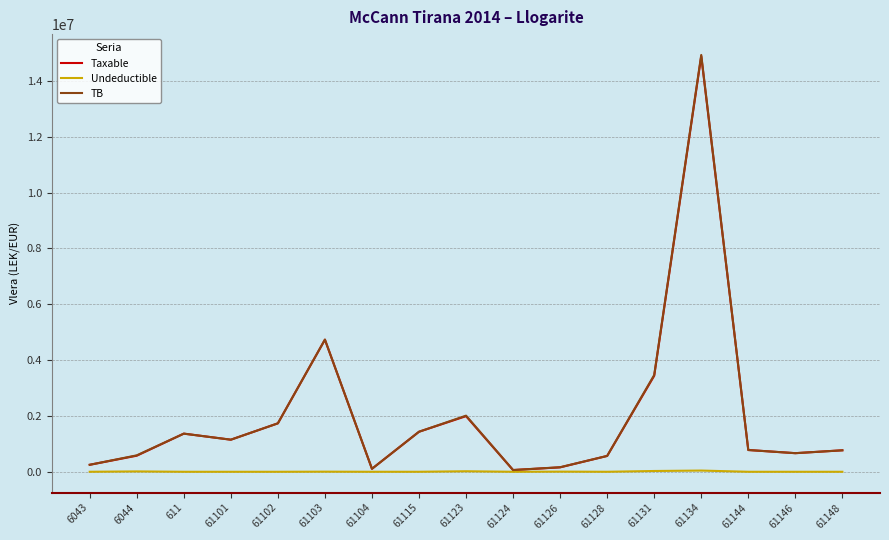

The value of Taxable at 61115 is 1433753.2. True or false?

True